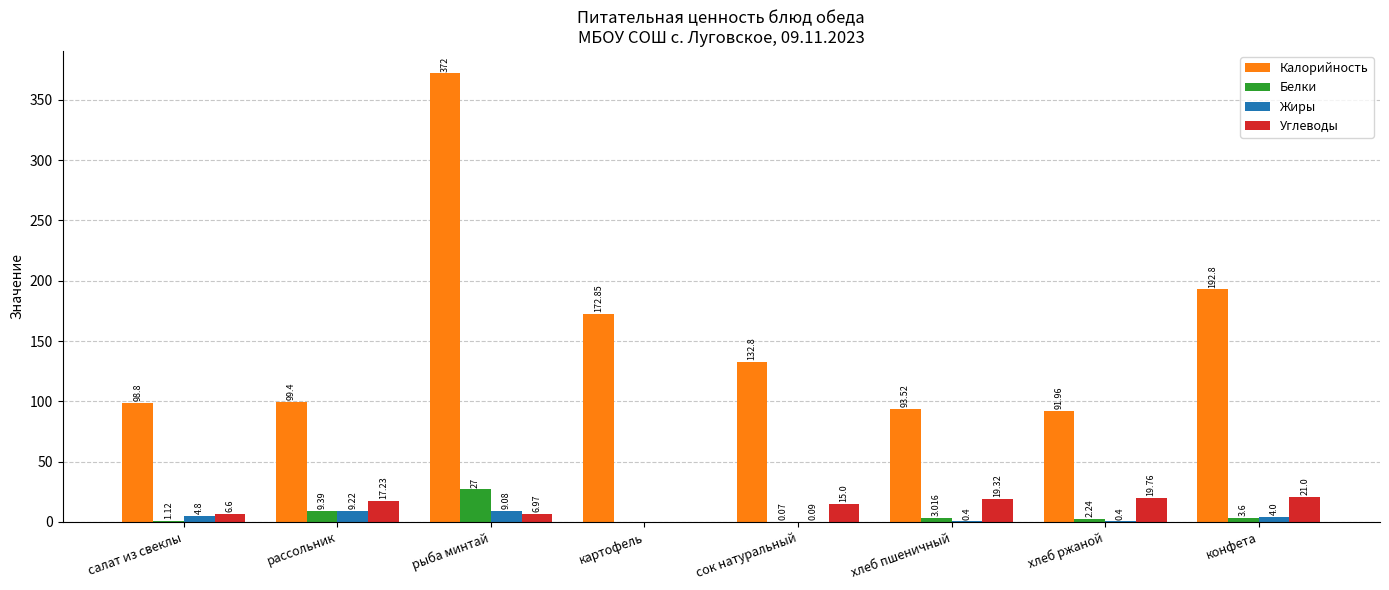

Count the number of categories in the chart.

8